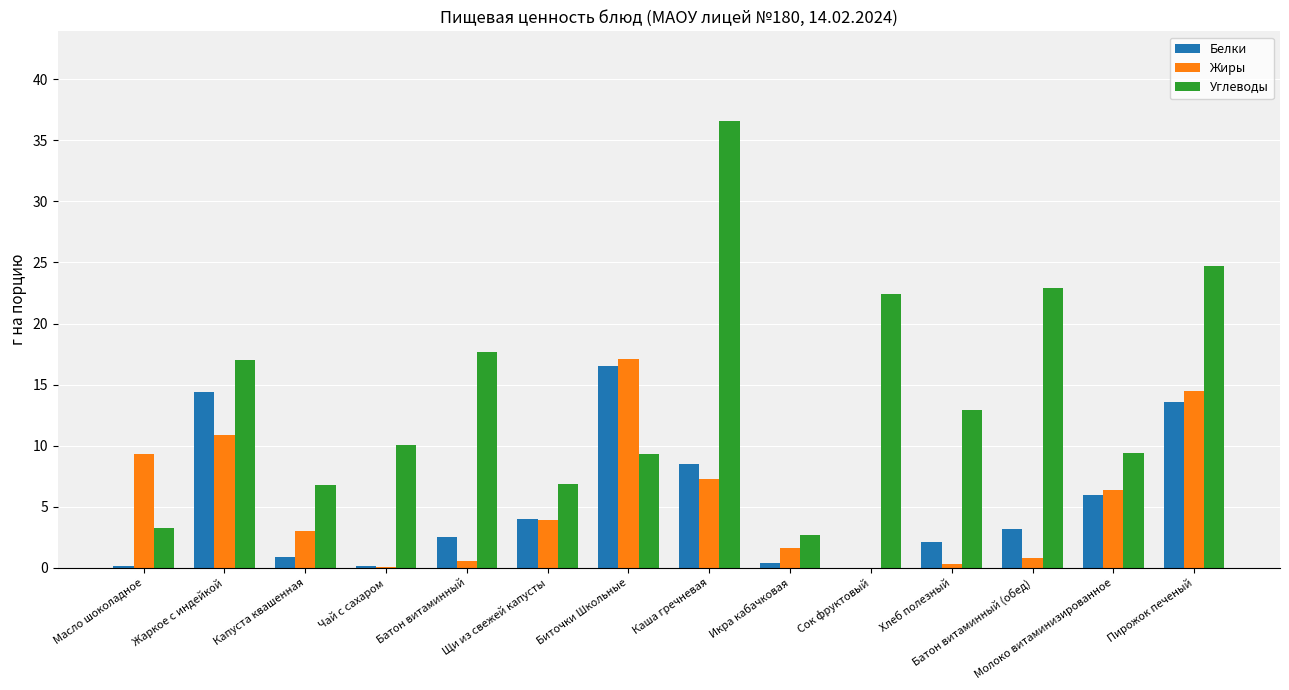

What is the average value of the Жиры series?

5.4